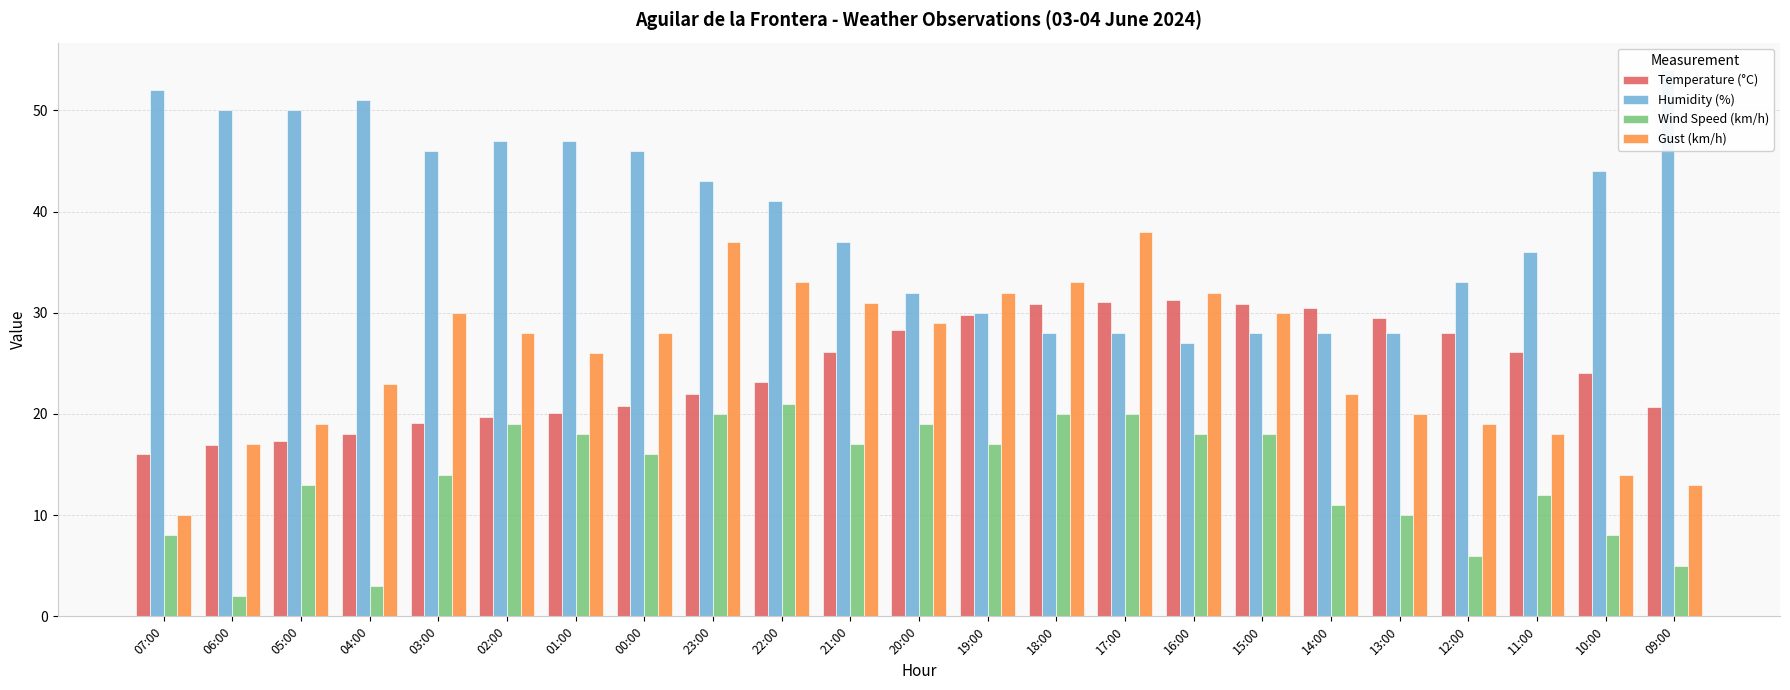

Which category has the lowest value in the Gust (km/h) series?

07:00